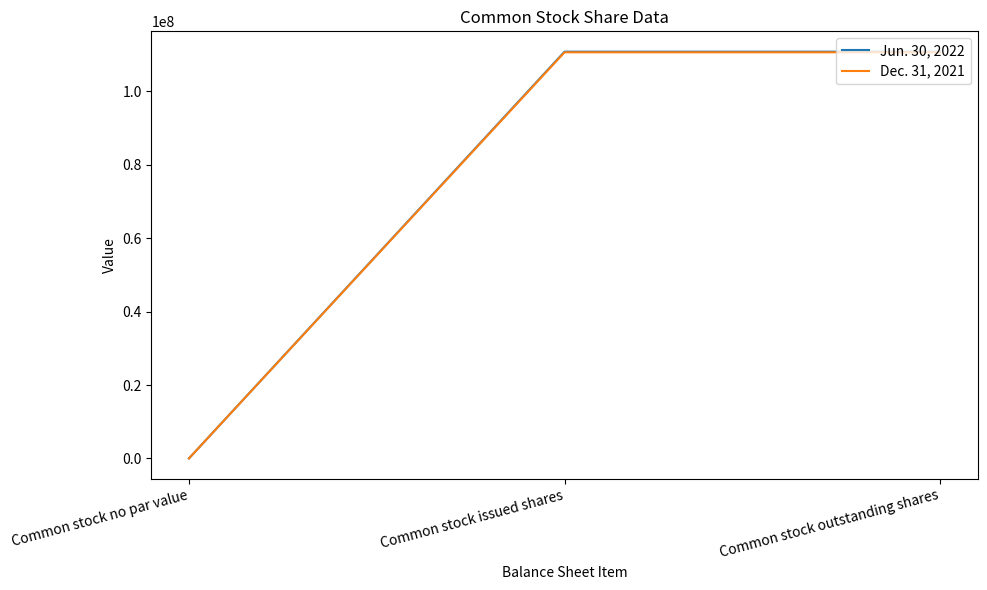

List the series in order of their overall mean, lowest first.

Dec. 31, 2021, Jun. 30, 2022